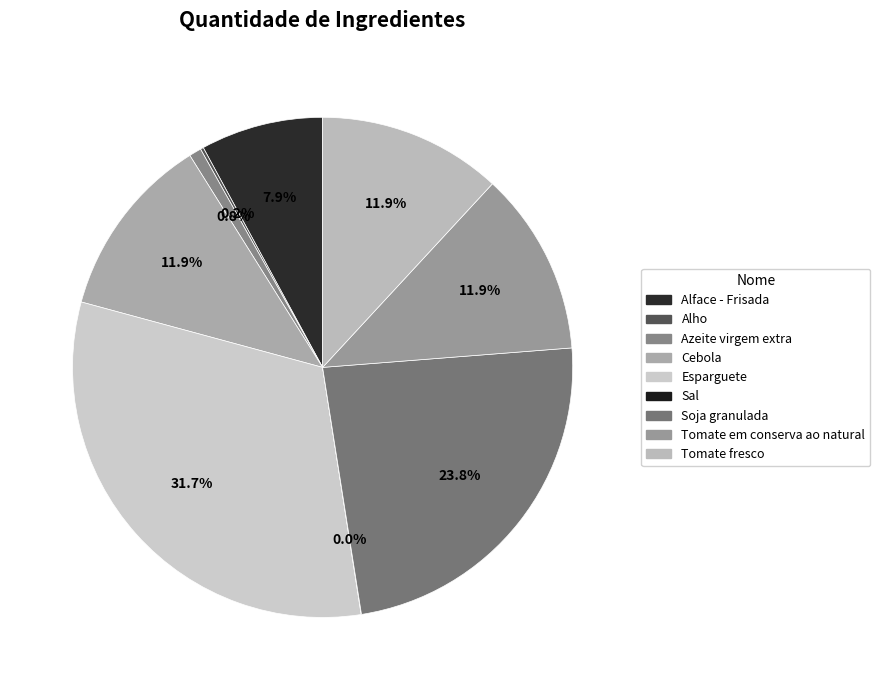

What is the largest slice in the pie chart?

Esparguete